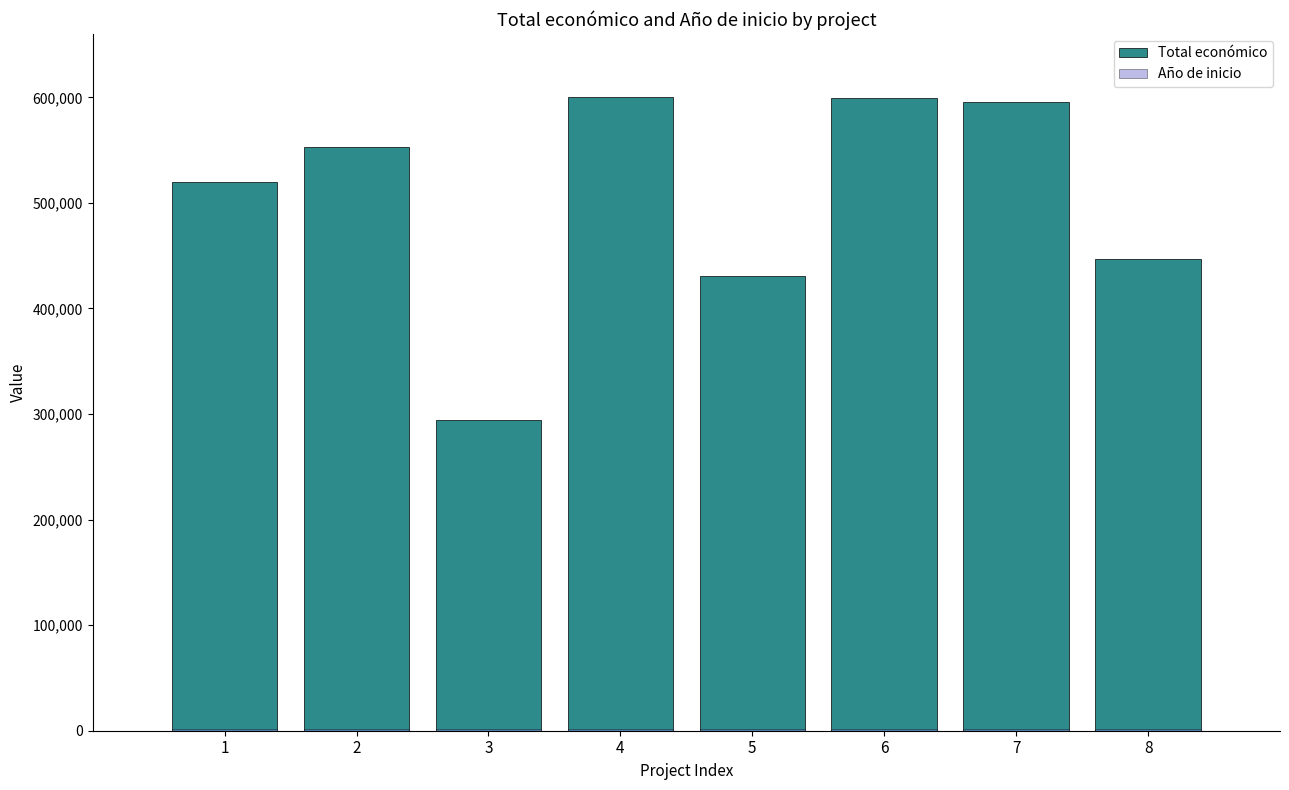

What is the highest value of the Año de inicio series?

2024